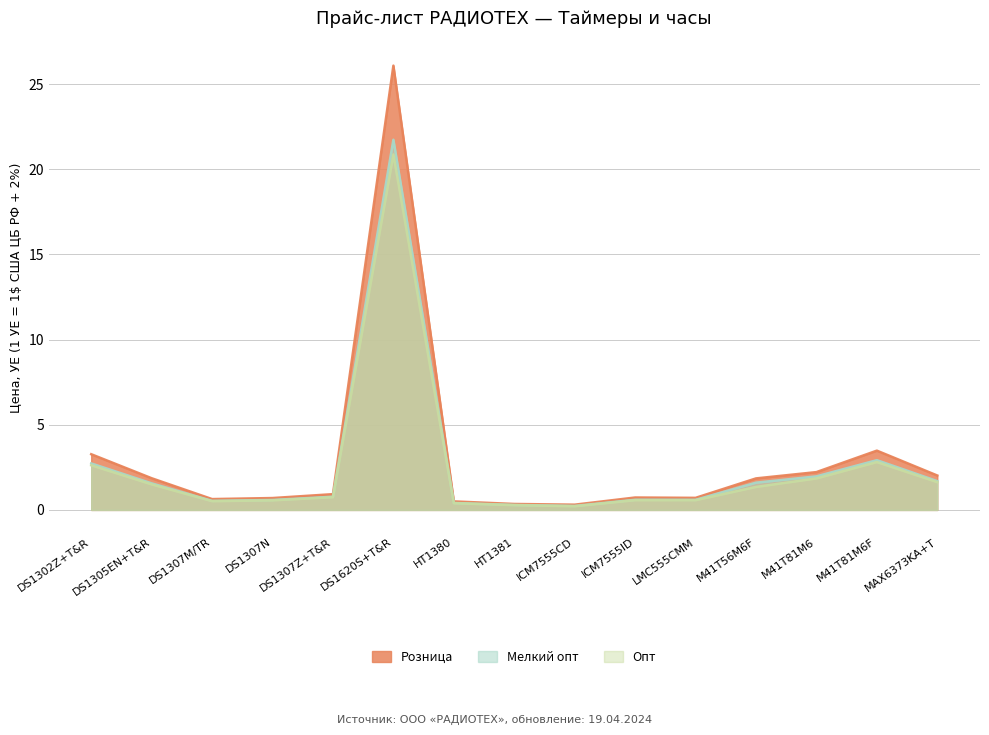

Which category has the lowest value in the Мелкий опт series?

ICM7555CD